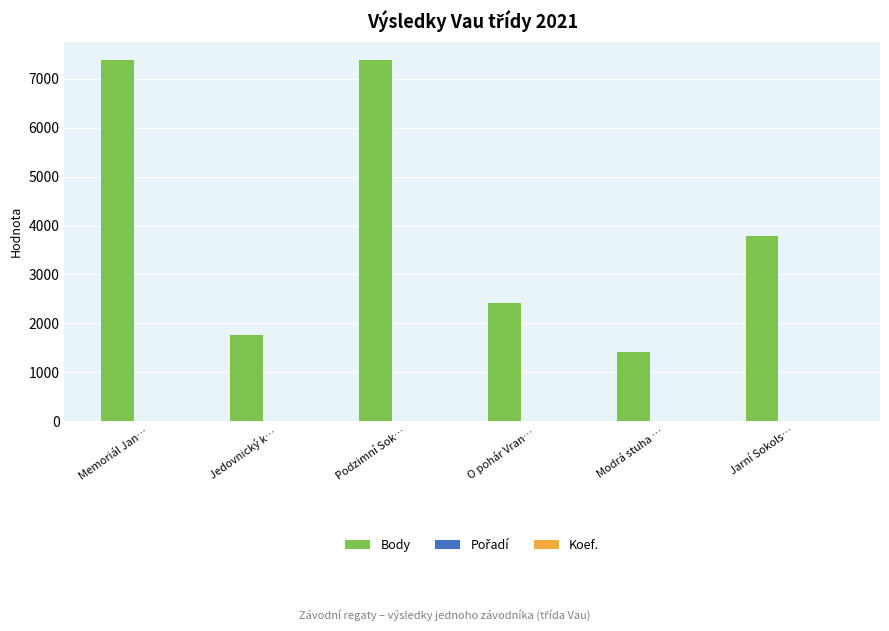

Is it true that Body equals 2408 at O pohár Vran…?

True